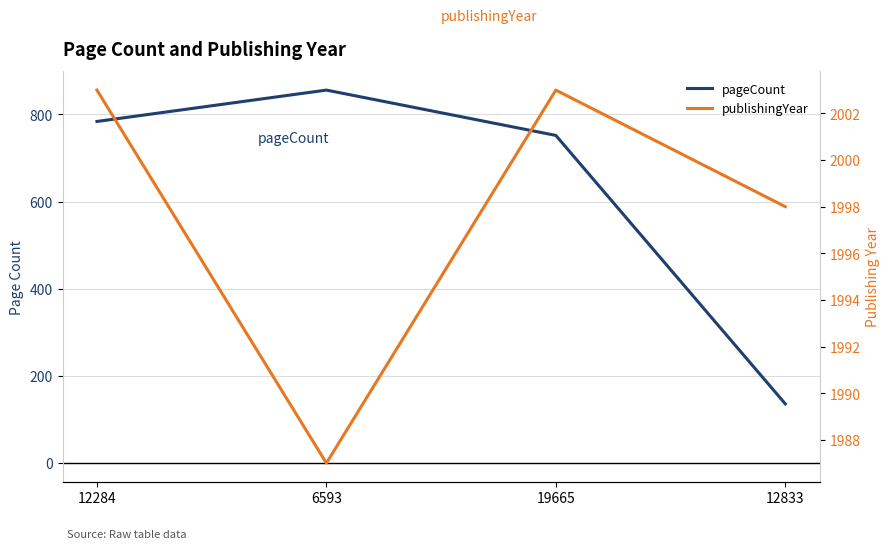

What is the label of the 1st point from the left?

12284